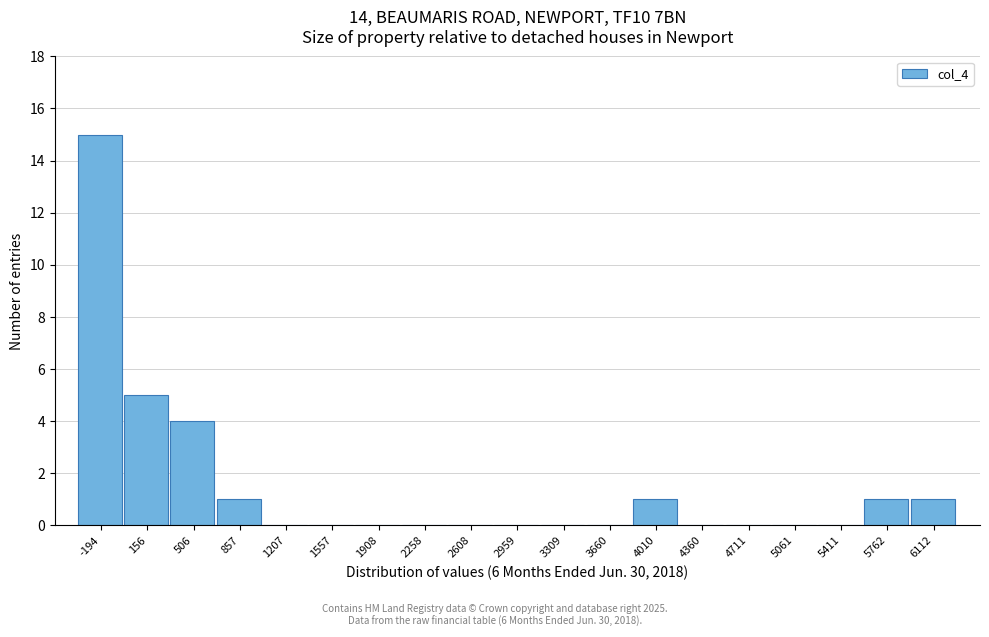

Reading left to right, transcribe all the data shown in this chart.

-194=15	156=5	506=4	857=1	1207=0	1557=0	1908=0	2258=0	2608=0	2959=0	3309=0	3660=0	4010=1	4360=0	4711=0	5061=0	5411=0	5762=1	6112=1